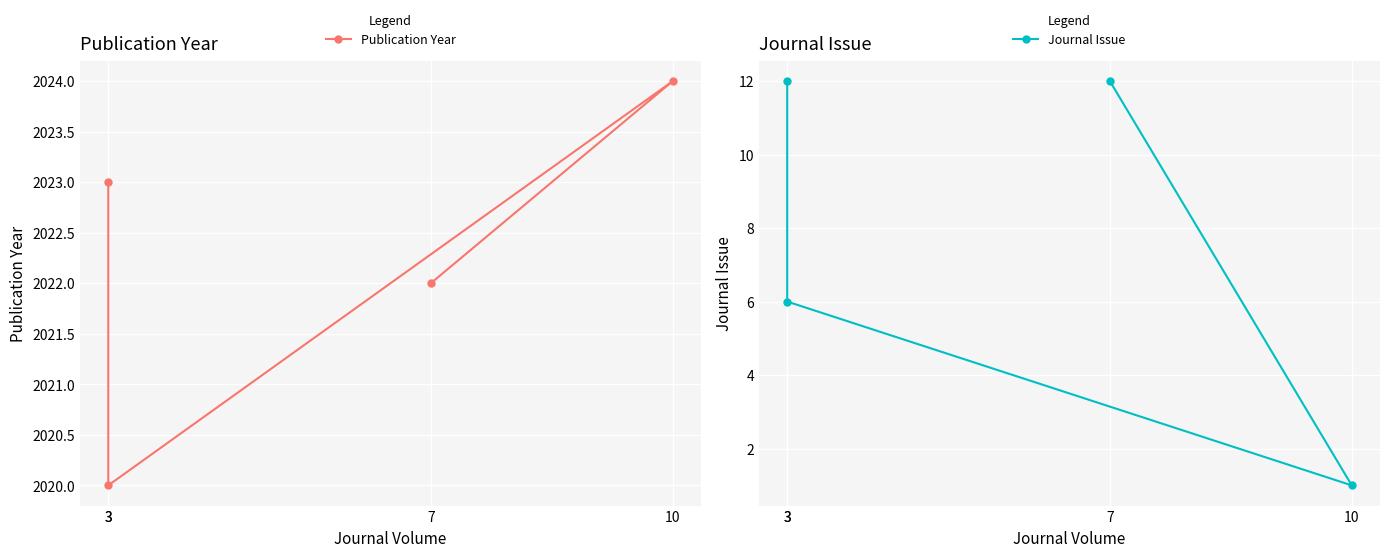

True or false: Journal Issue has more than 0 points higher than both neighbors.

False